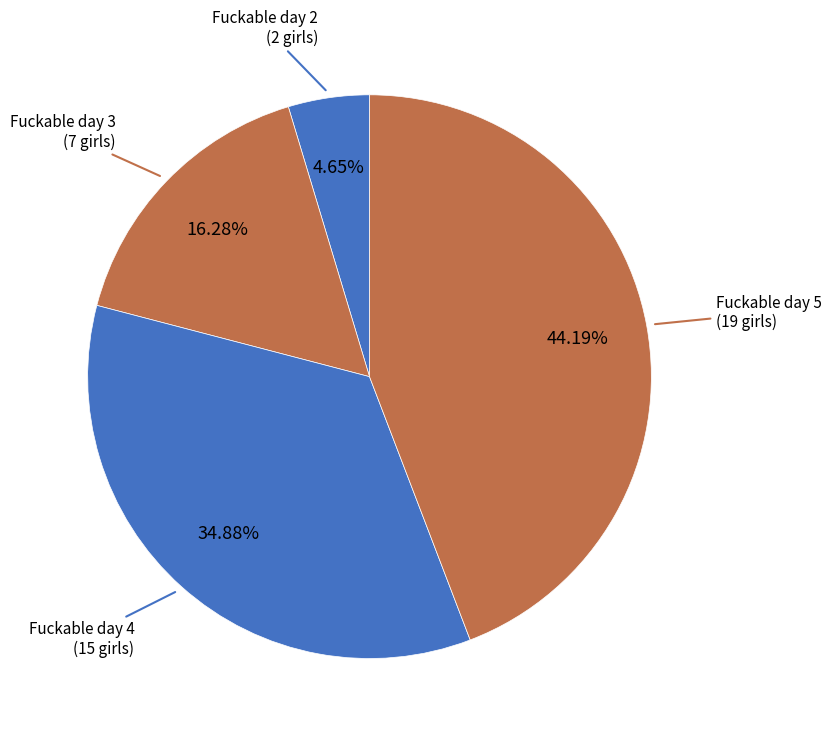

Is there any slice that represents more than half of the pie?

No